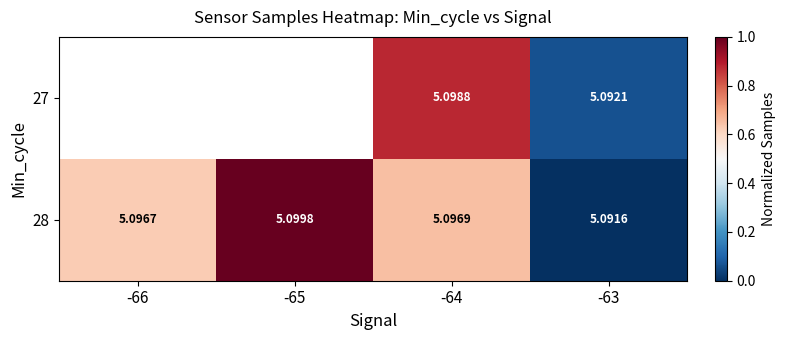

The value of 28 at -64 is 0.2. True or false?

False